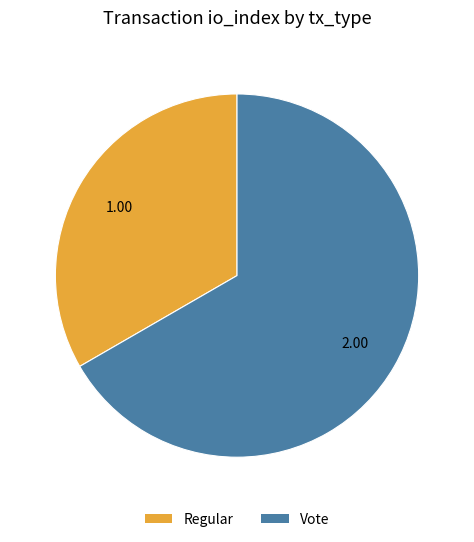

The Vote slice represents 93% of the pie. True or false?

False